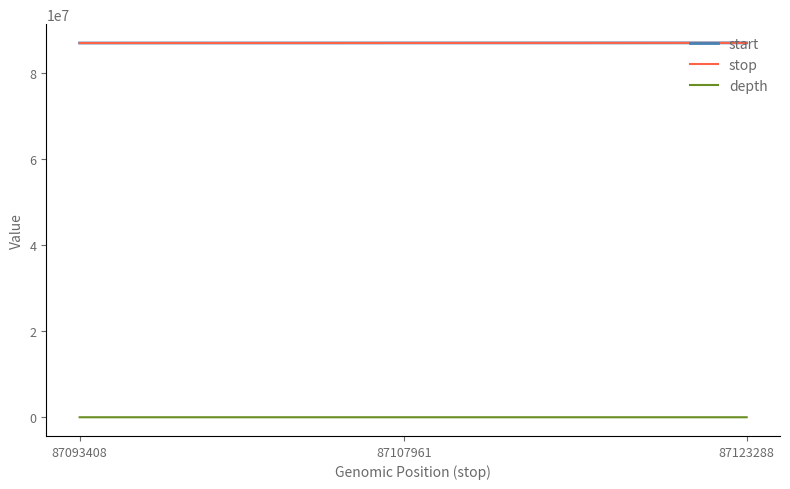

Is the value of start at 87093408 greater than the value of depth at 87093408?

Yes